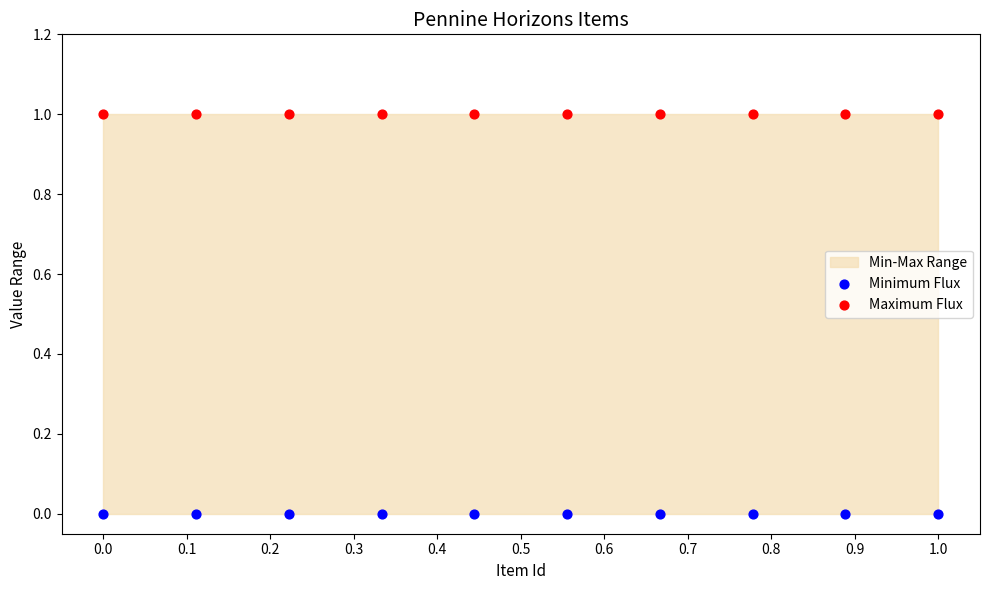

Which series contains the lowest Y value?

Minimum Flux